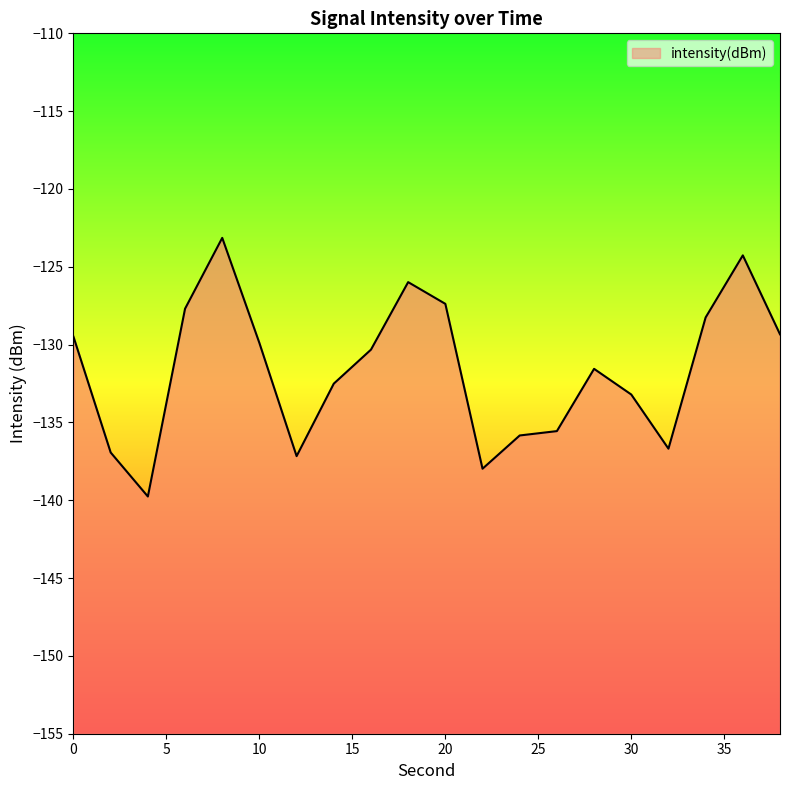

Is it true that the value at 32 is -52.0?

False